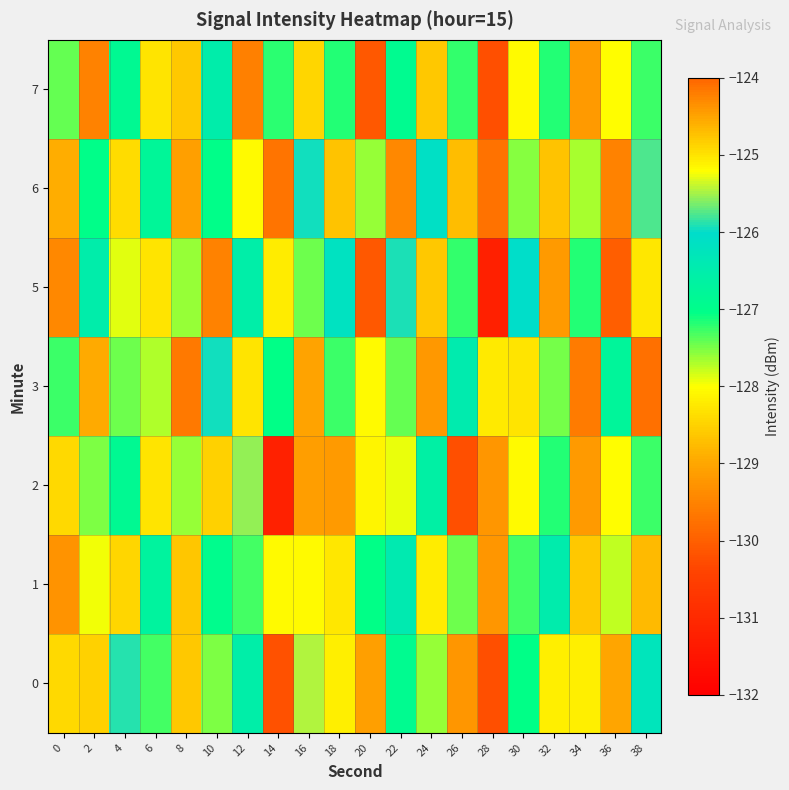

Count the number of data series in this chart.

7